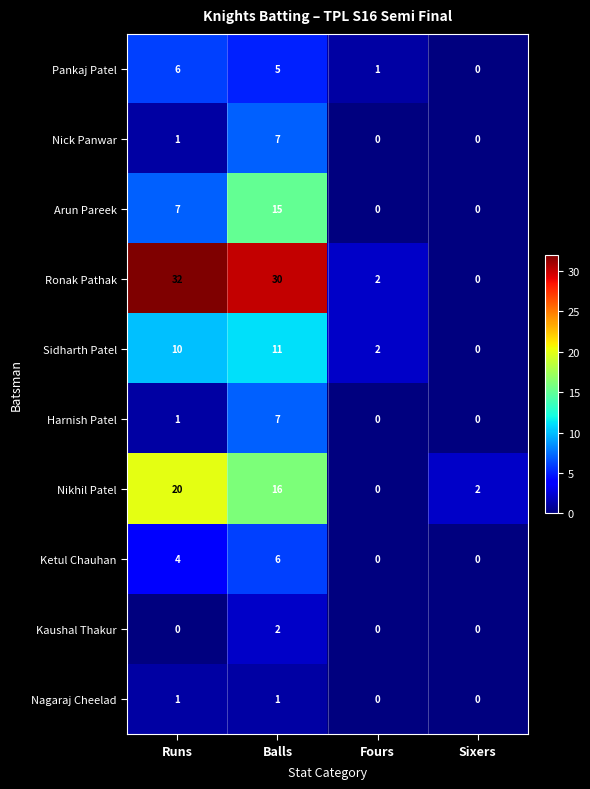

What is the highest value of the Arun Pareek series?

15